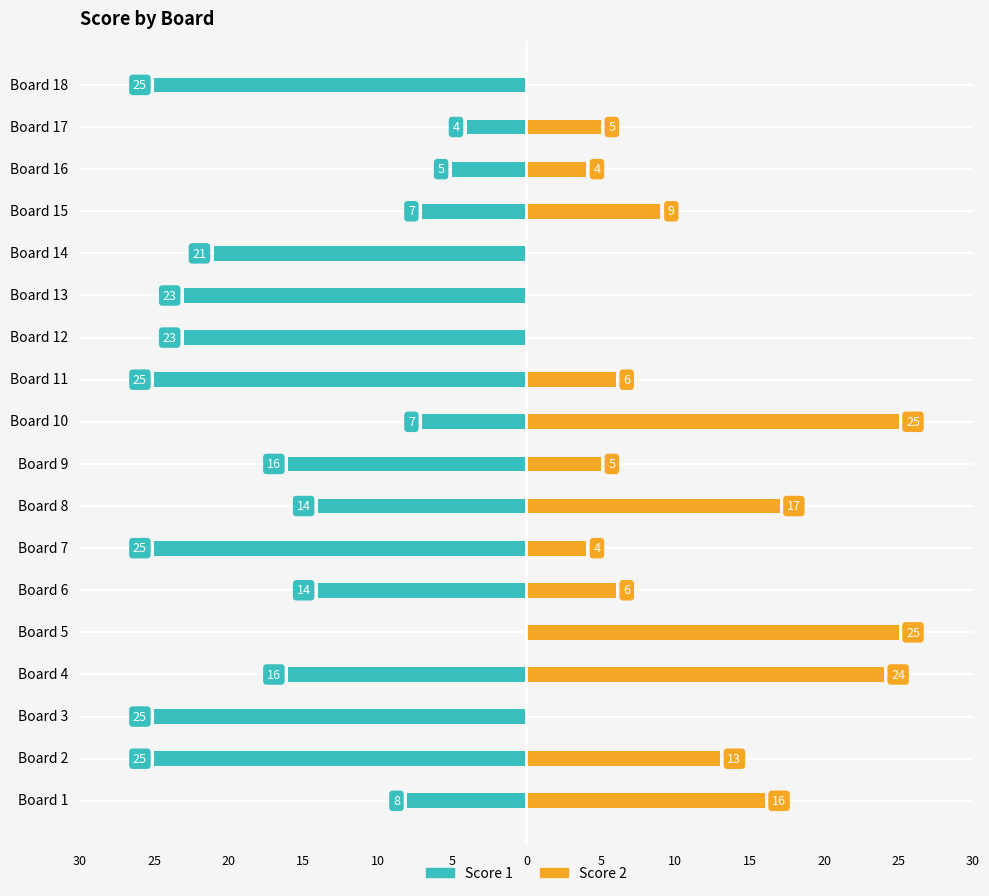

How many bars are there in total?

36